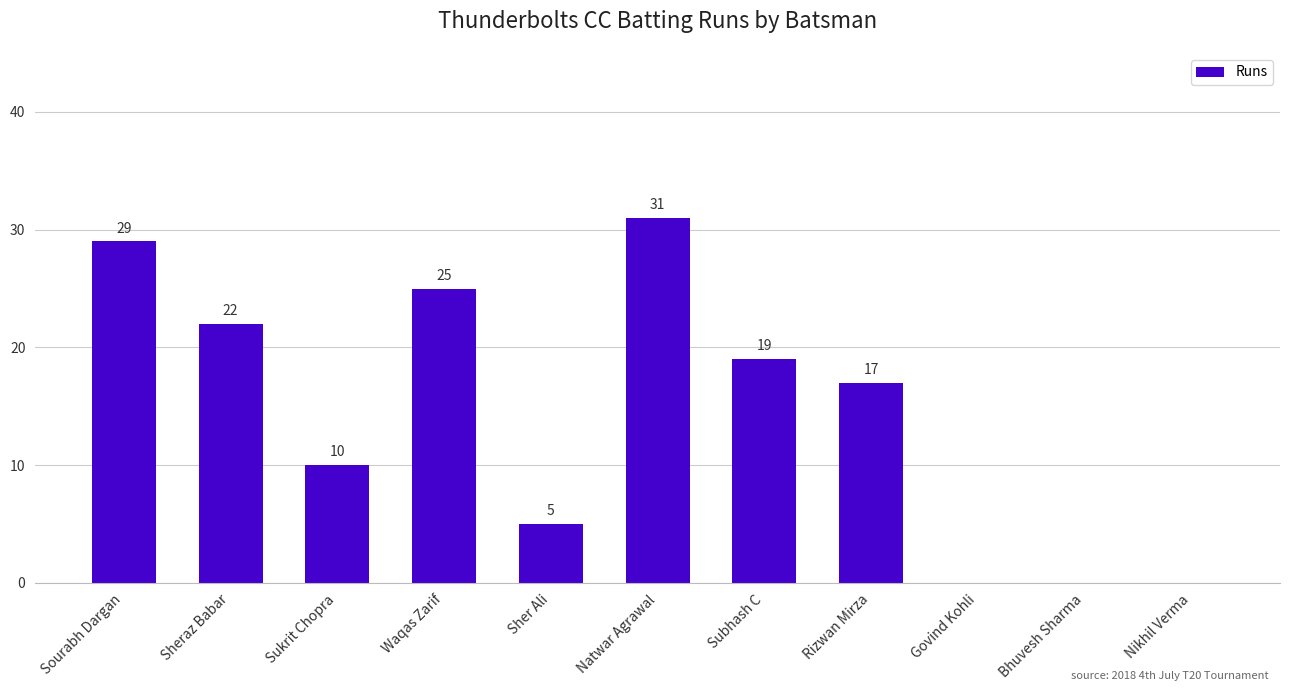

What is the sum of the values at Sher Ali and Sourabh Dargan?

34